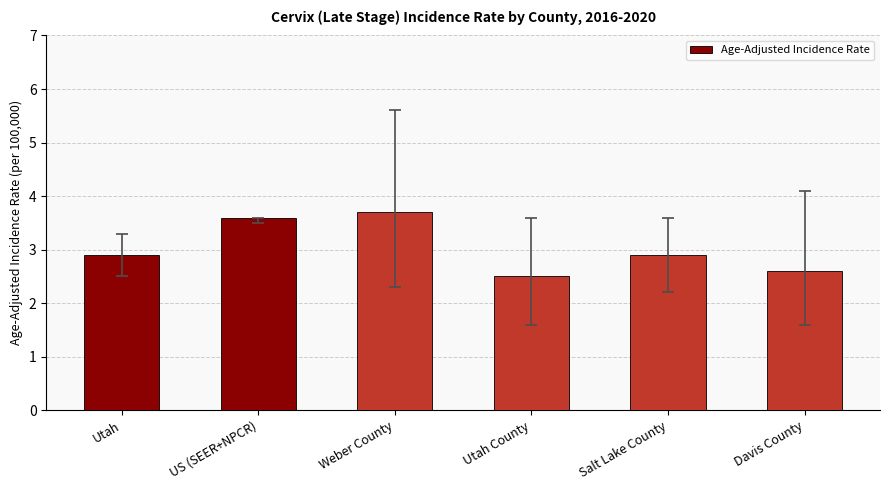

Which label corresponds to the largest value in the chart?

Weber County